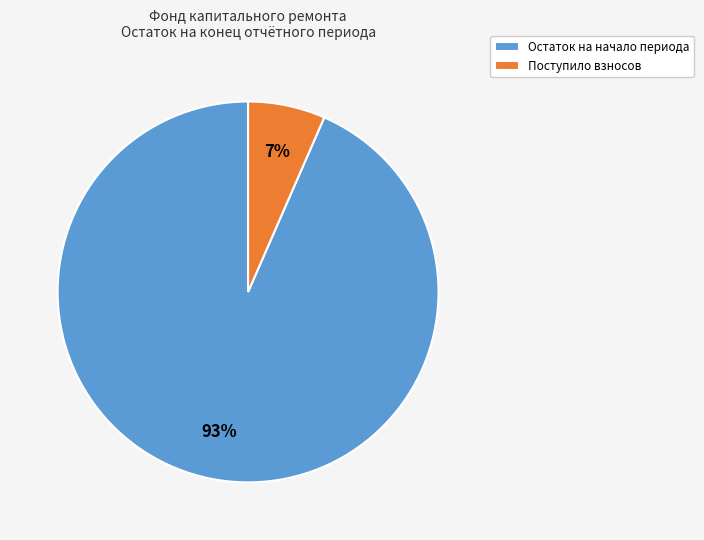

Does any single category account for the majority?

Yes